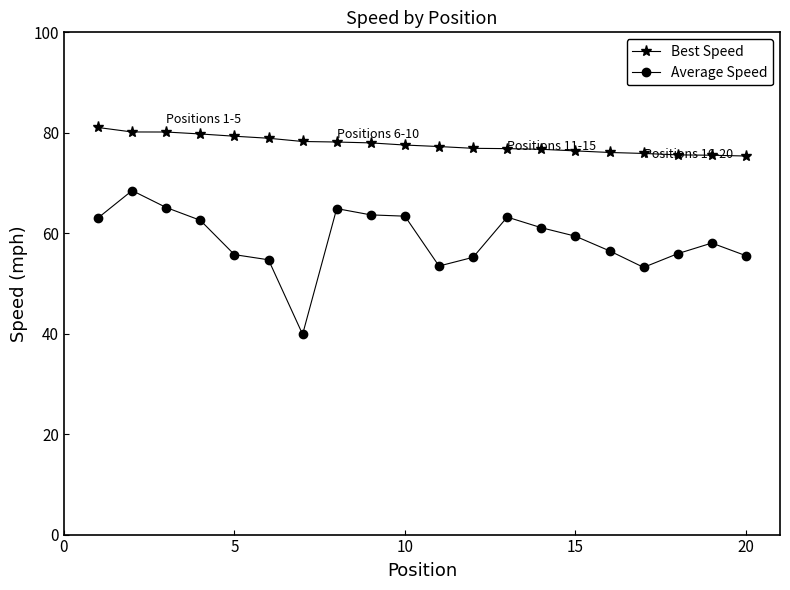

What is the difference between the maximum and minimum values in the Best Speed series?

5.7